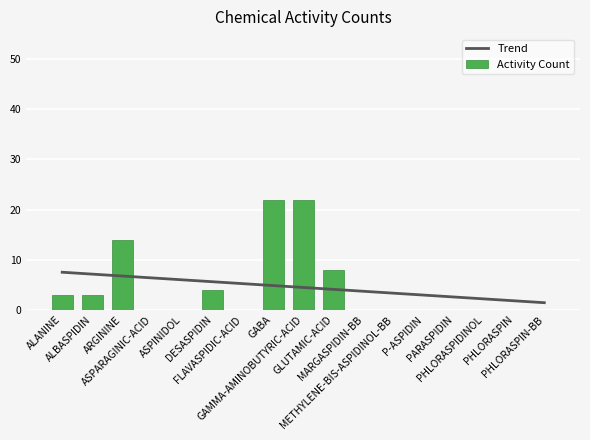

The value of Trend at ASPARAGINIC-ACID is 8.6. True or false?

False